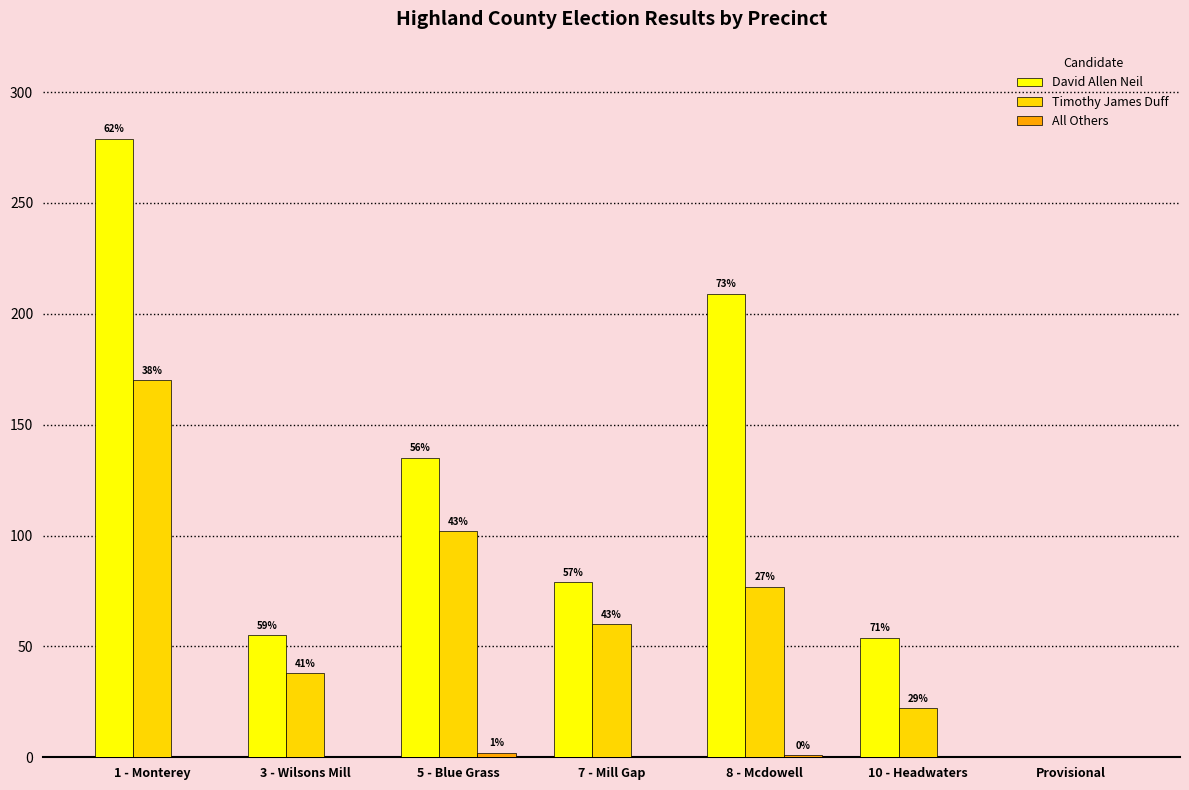

Reading right to left, transcribe all the data shown in this chart.

David Allen Neil: Provisional=0	10 - Headwaters=54	8 - Mcdowell=209	7 - Mill Gap=79	5 - Blue Grass=135	3 - Wilsons Mill=55	1 - Monterey=279
Timothy James Duff: Provisional=0	10 - Headwaters=22	8 - Mcdowell=77	7 - Mill Gap=60	5 - Blue Grass=102	3 - Wilsons Mill=38	1 - Monterey=170
All Others: Provisional=0	10 - Headwaters=0	8 - Mcdowell=1	7 - Mill Gap=0	5 - Blue Grass=2	3 - Wilsons Mill=0	1 - Monterey=0